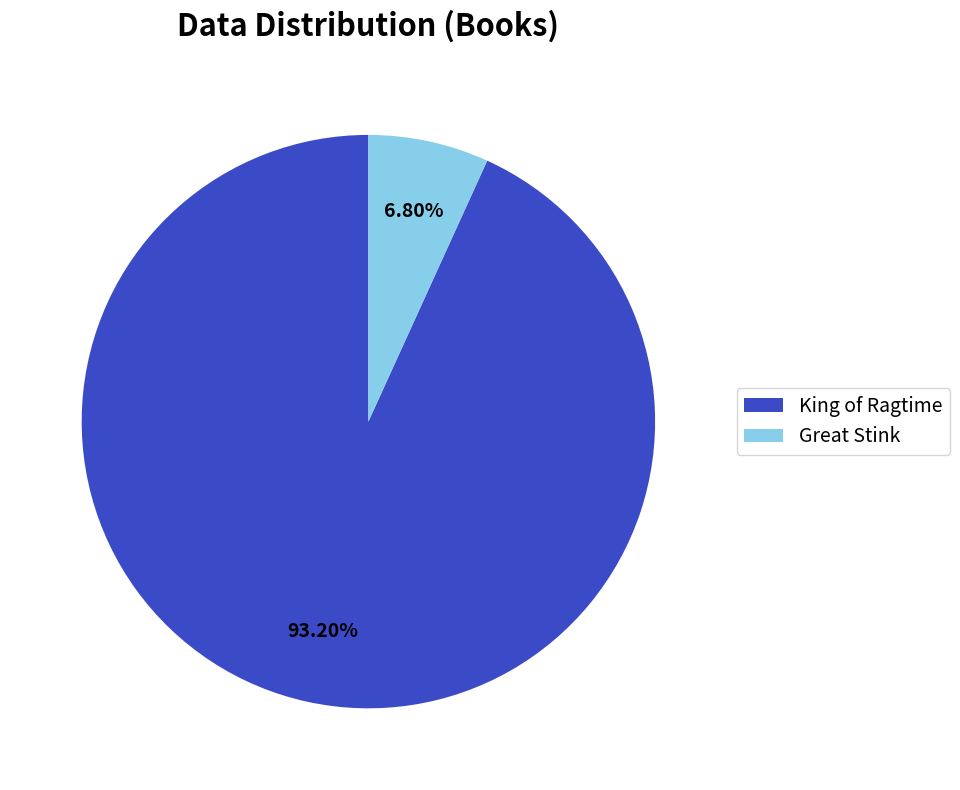

Count the number of slices in the pie.

2